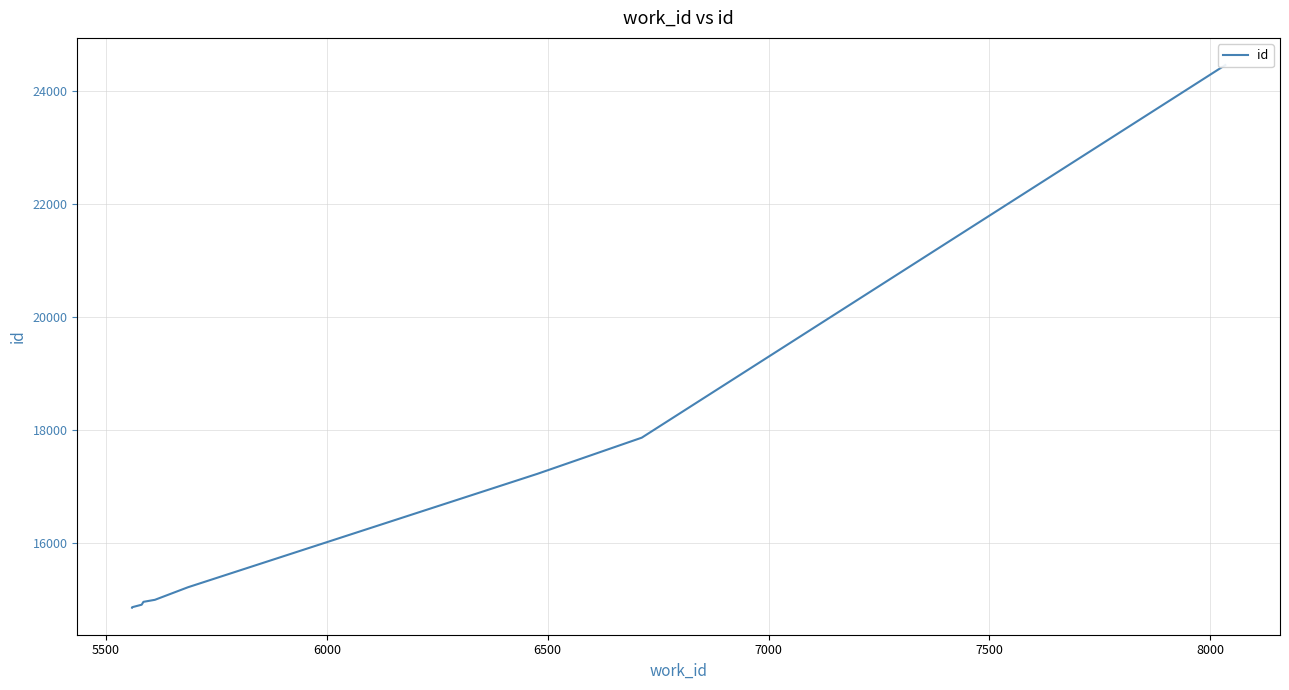

Does the chart display data point markers on the line(s)?

No